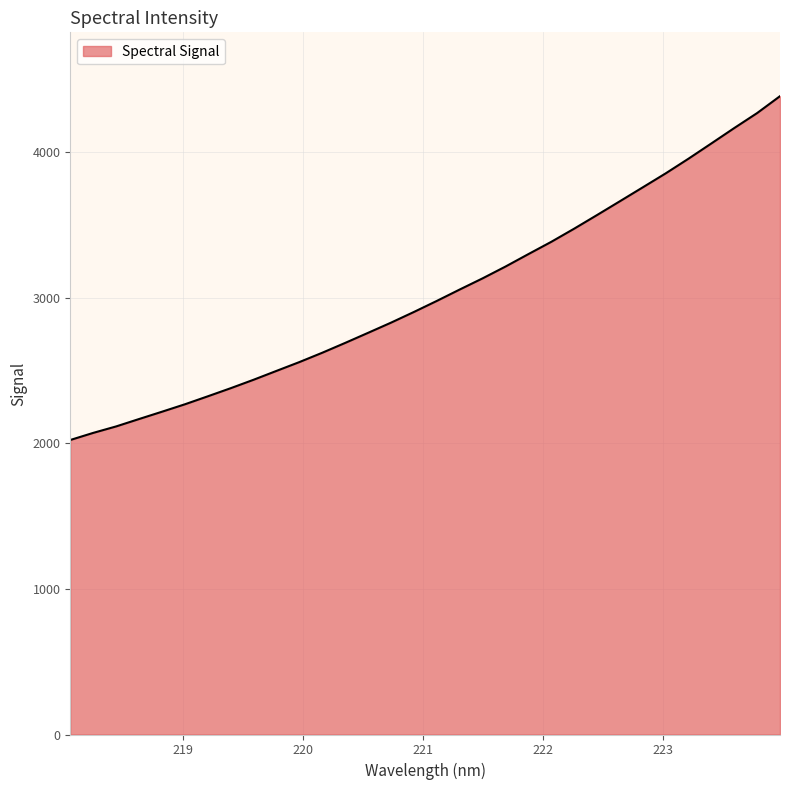

What is the difference between the maximum and minimum values?

2362.4